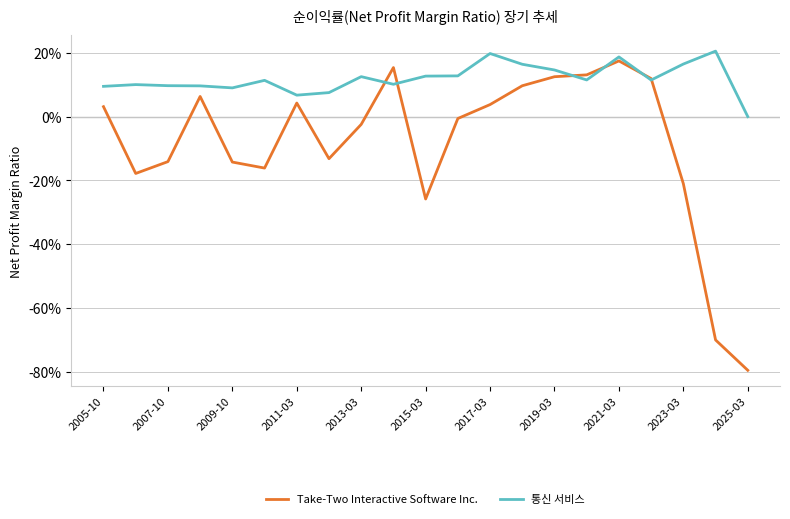

What is the smallest value displayed?

-0.8